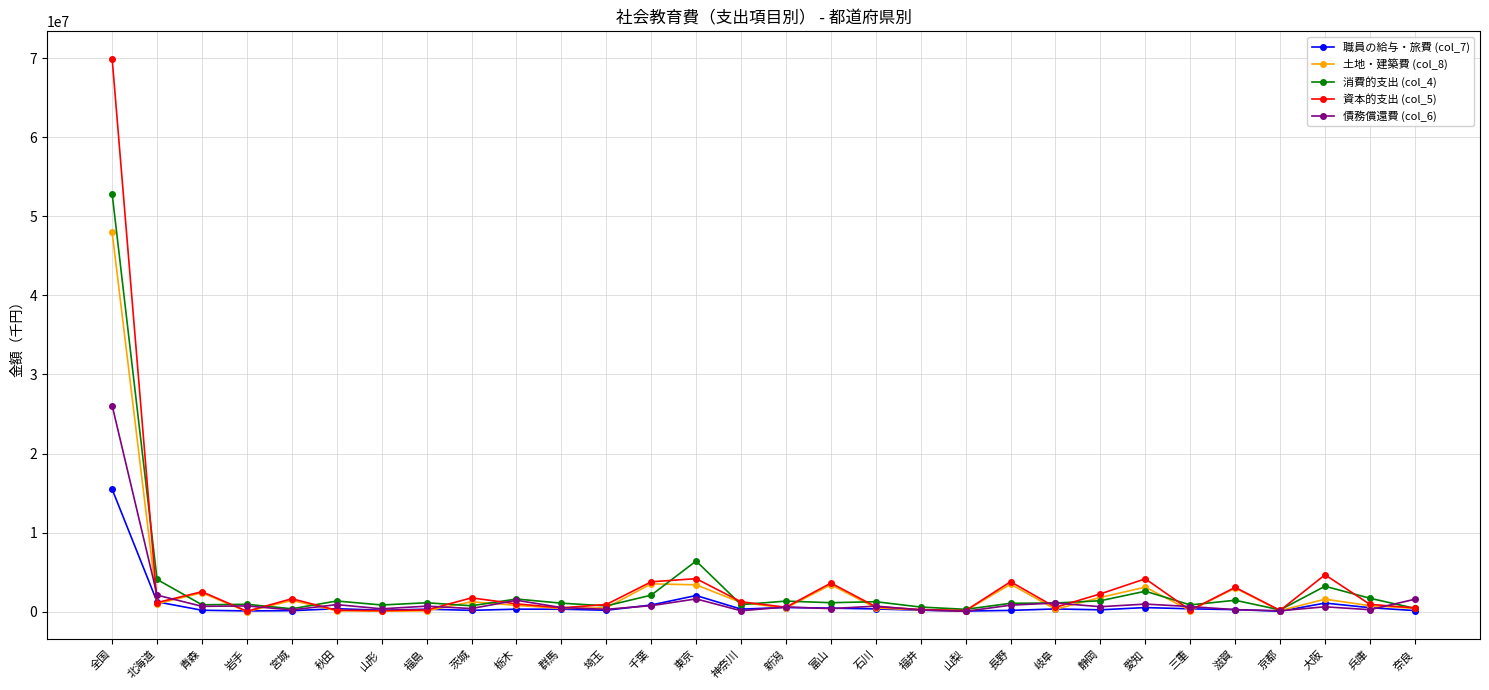

What is the label of the 28th point from the right?

青森